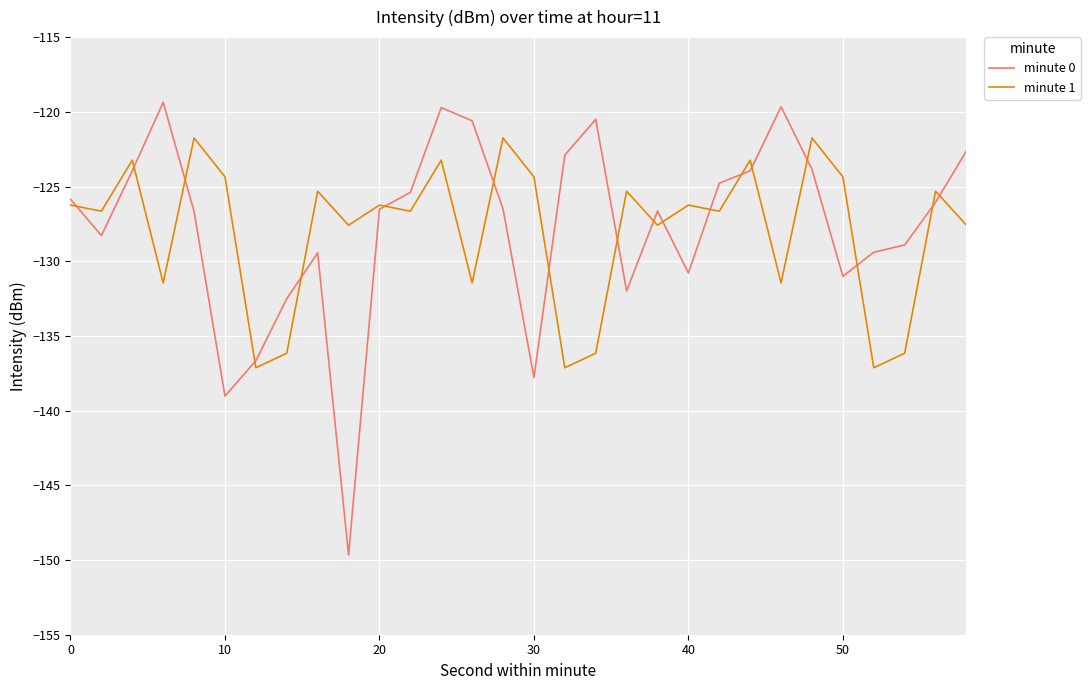

Which series has the widest spread of values?

minute 0